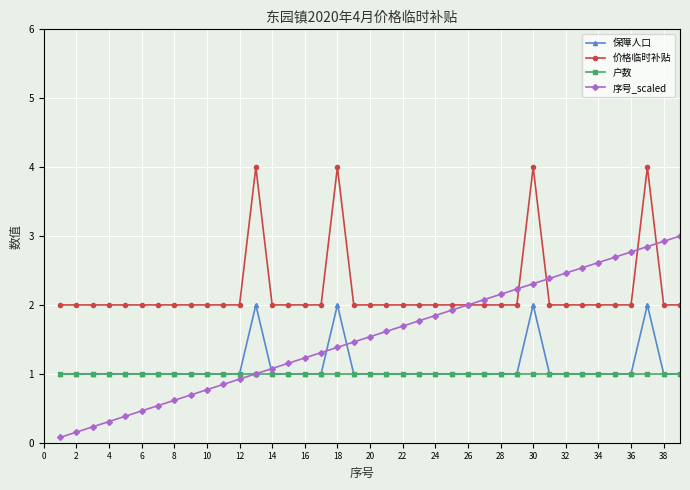

What is the value of the 序号_scaled point at the 17th from the left?

1.3